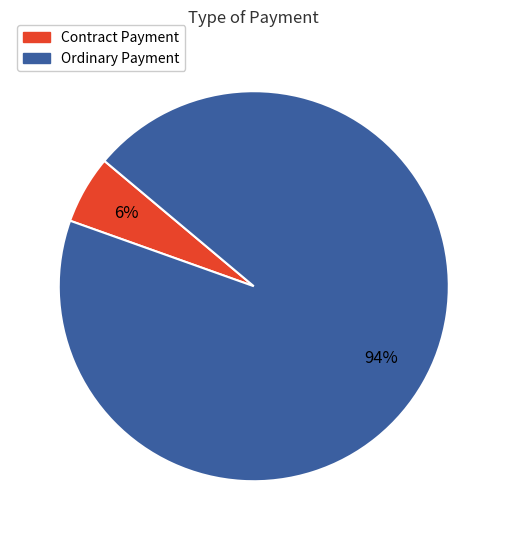

Which category accounts for the majority?

Ordinary Payment